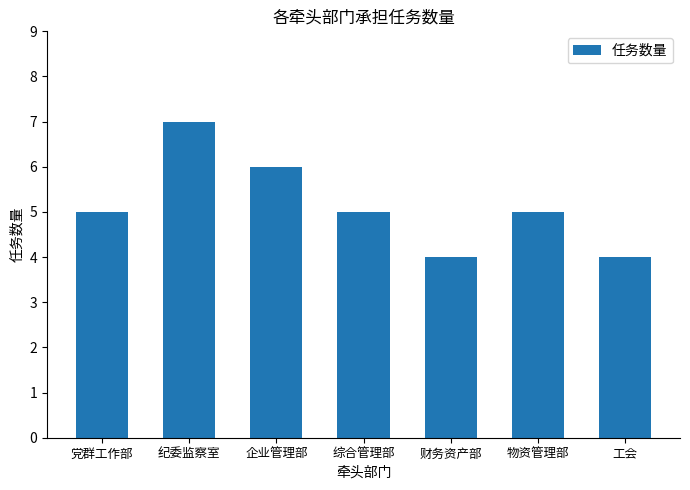

Reading right to left, list all the values displayed in this chart.

4	5	4	5	6	7	5